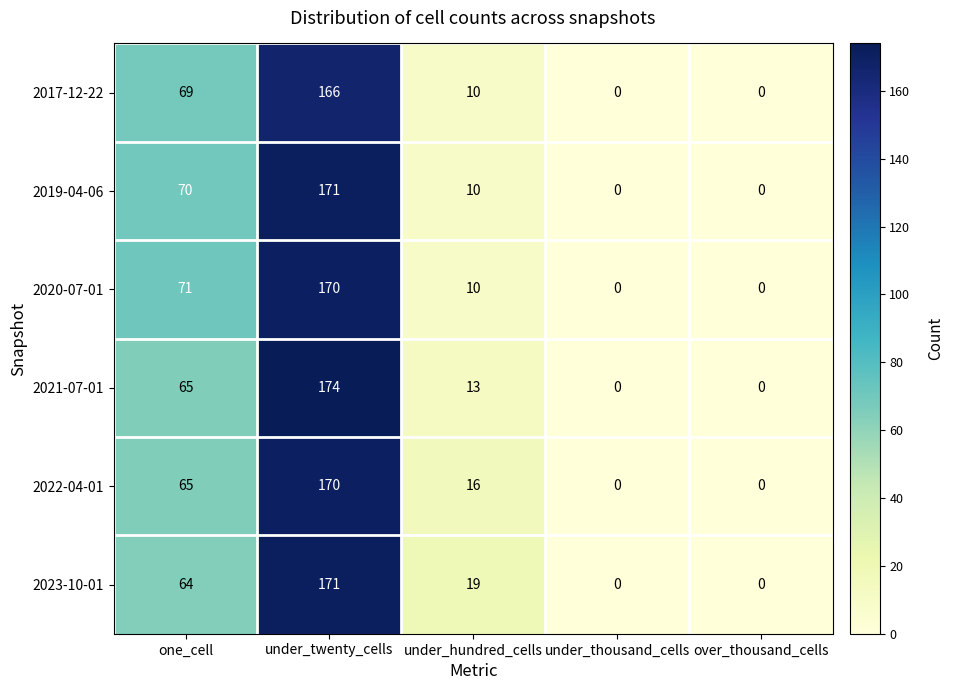

Which series changed the most between one_cell and under_thousand_cells?

2020-07-01